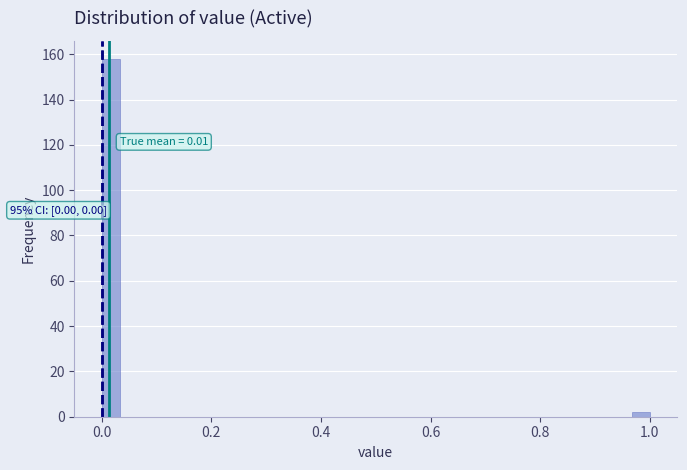

Read against the x-axis, roughly where is the centre of the tallest bar?

0.02